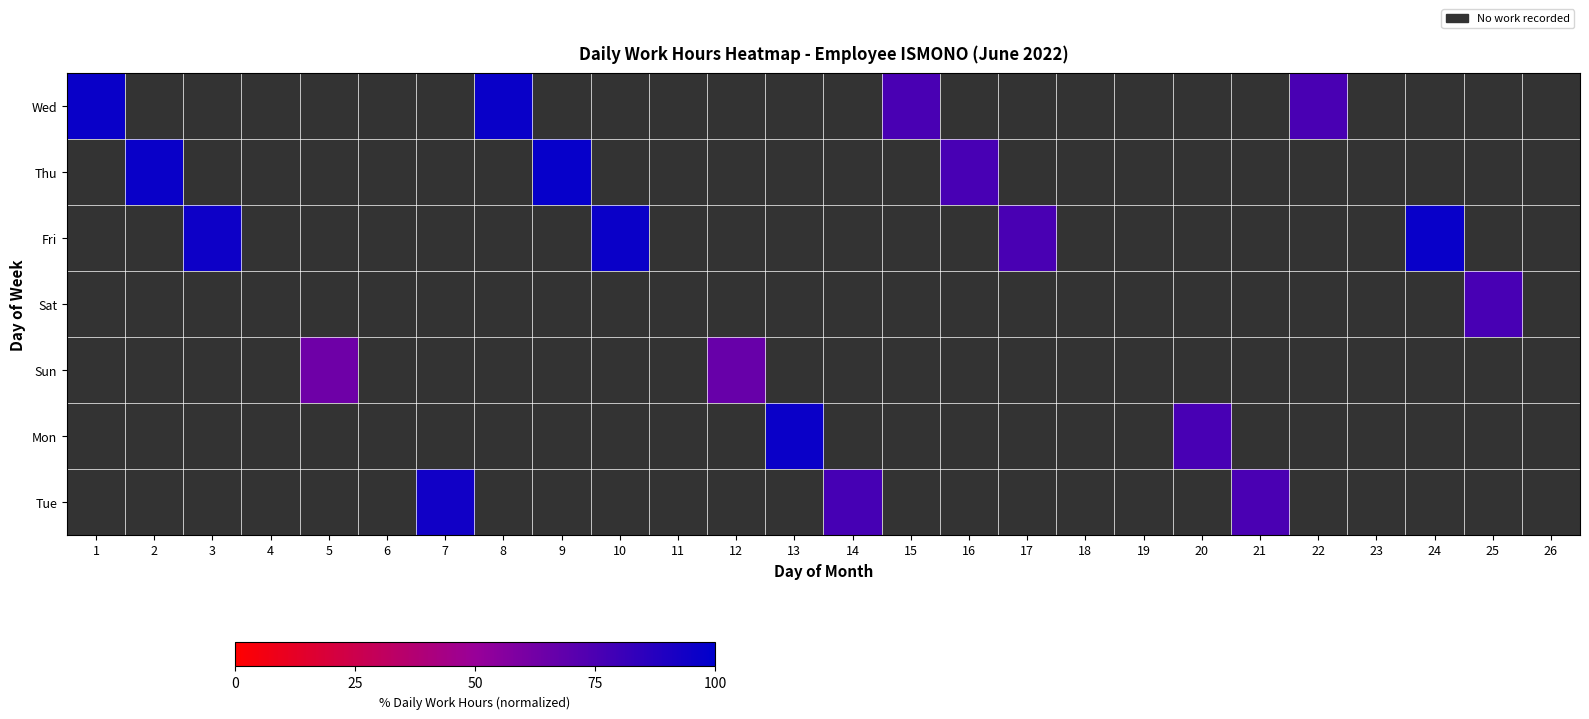

List the series in order of their peak value, highest first.

Thu, Fri, Wed, Mon, Tue, Sat, Sun